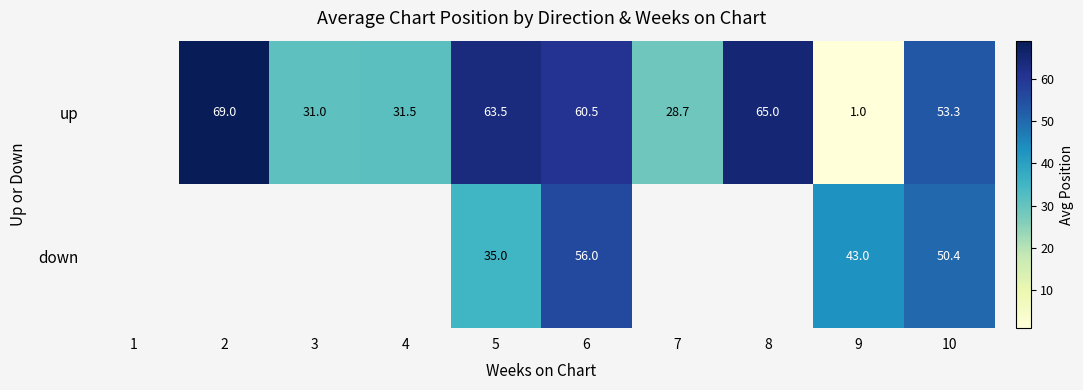

What is the spread (max minus min) of values at 6?

4.5